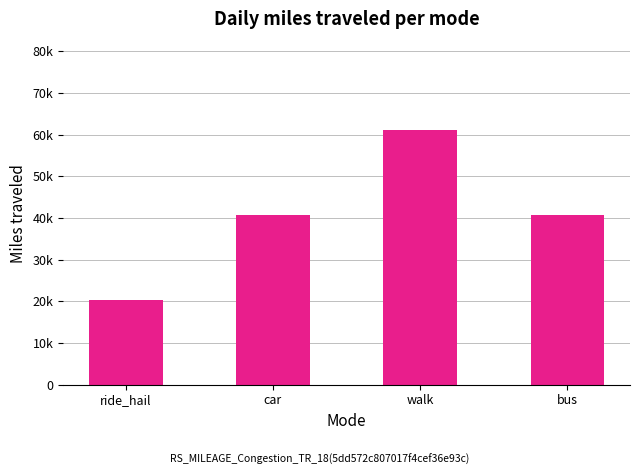

What is the sum of the values at bus and walk?

101666.7